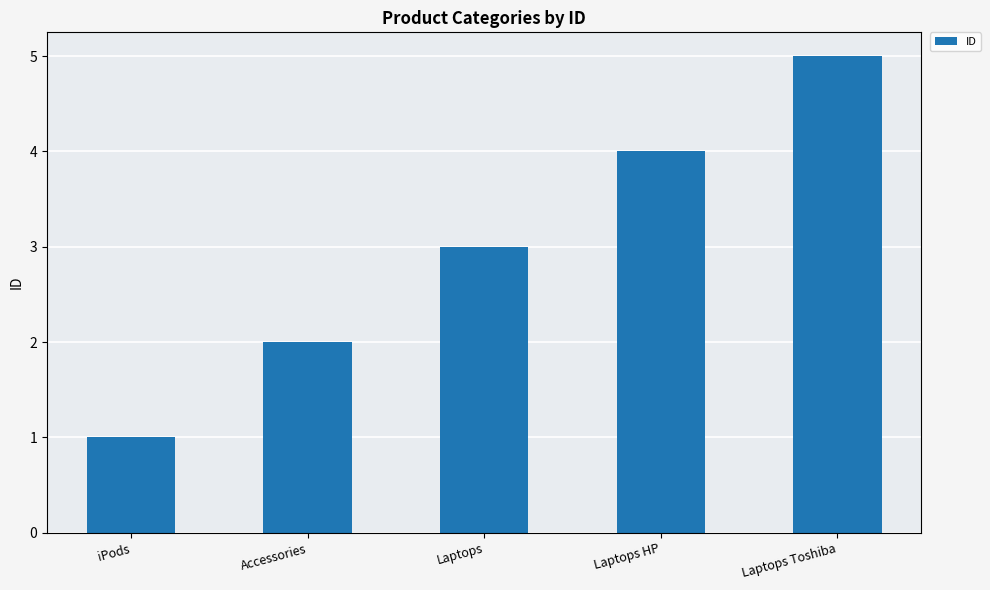

Does the chart contain any negative values?

No